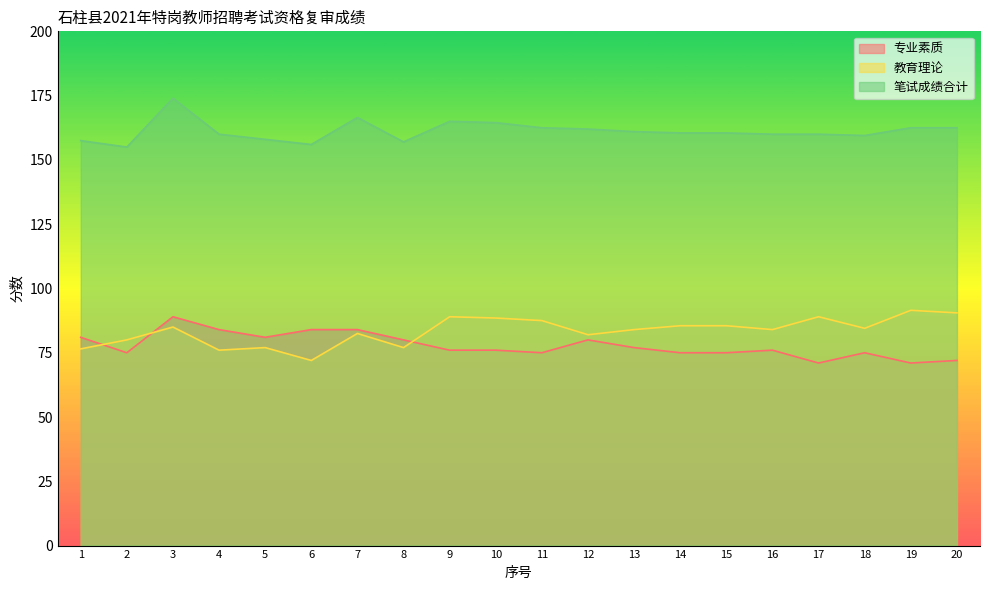

Reading left to right, what are all the values shown in this chart?

专业素质: 1=81.0	2=75.0	3=89.0	4=84.0	5=81.0	6=84.0	7=84.0	8=80.0	9=76.0	10=76.0	11=75.0	12=80.0	13=77.0	14=75.0	15=75.0	16=76.0	17=71.0	18=75.0	19=71.0	20=72.0
教育理论: 1=76.5	2=80.0	3=85.0	4=76.0	5=77.0	6=72.0	7=82.5	8=77.0	9=89.0	10=88.5	11=87.5	12=82.0	13=84.0	14=85.5	15=85.5	16=84.0	17=89.0	18=84.5	19=91.5	20=90.5
笔试成绩合计: 1=157.5	2=155.0	3=174.0	4=160.0	5=158.0	6=156.0	7=166.5	8=157.0	9=165.0	10=164.5	11=162.5	12=162.0	13=161.0	14=160.5	15=160.5	16=160.0	17=160.0	18=159.5	19=162.5	20=162.5